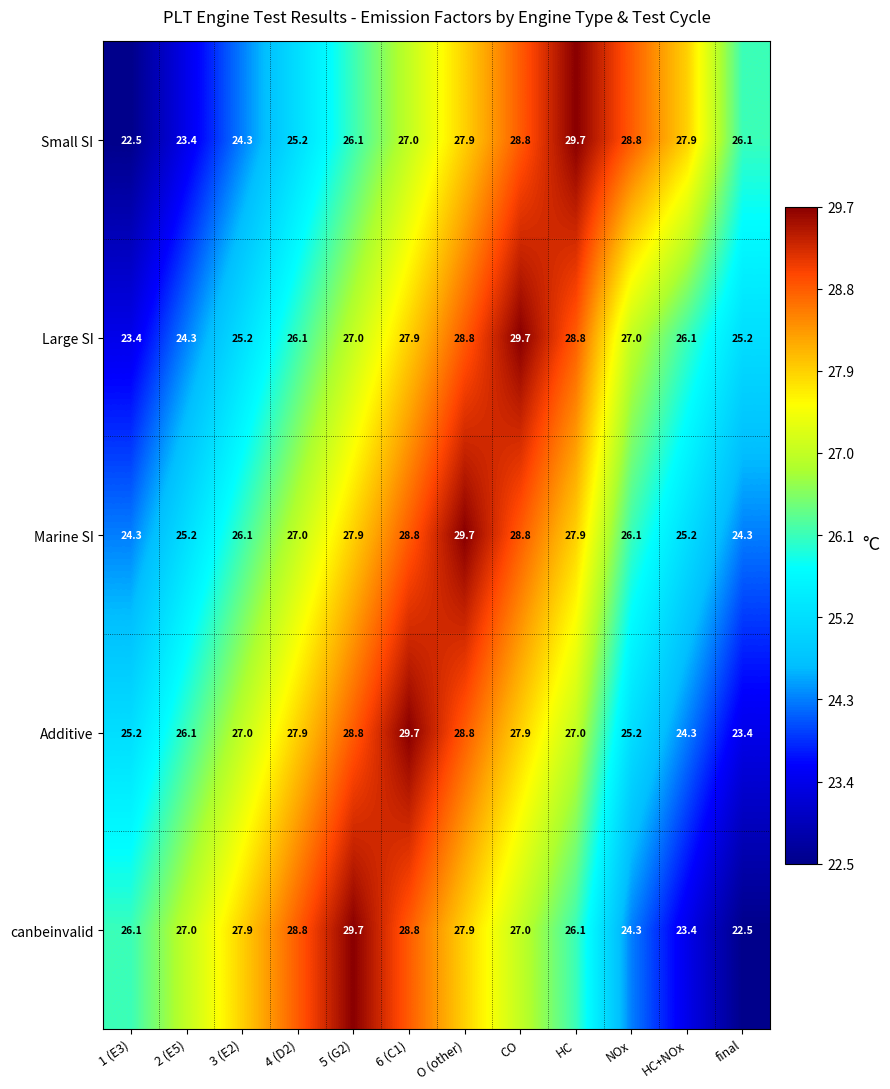

What is the difference between the maximum and minimum values in the Large SI series?

6.3